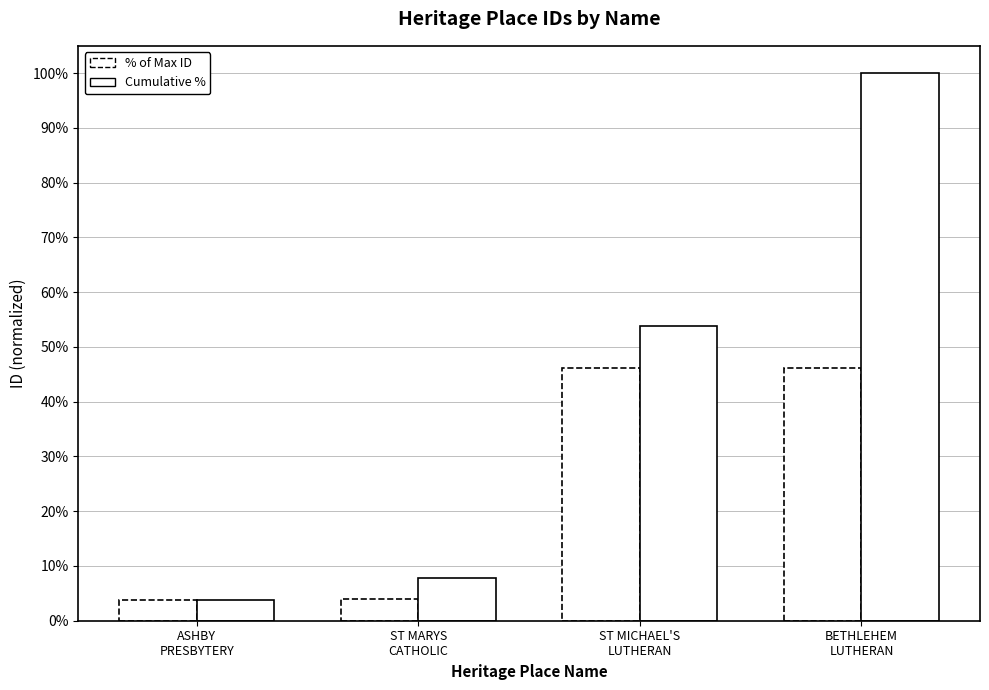

Which category has the highest value across all series?

BETHLEHEM
LUTHERAN